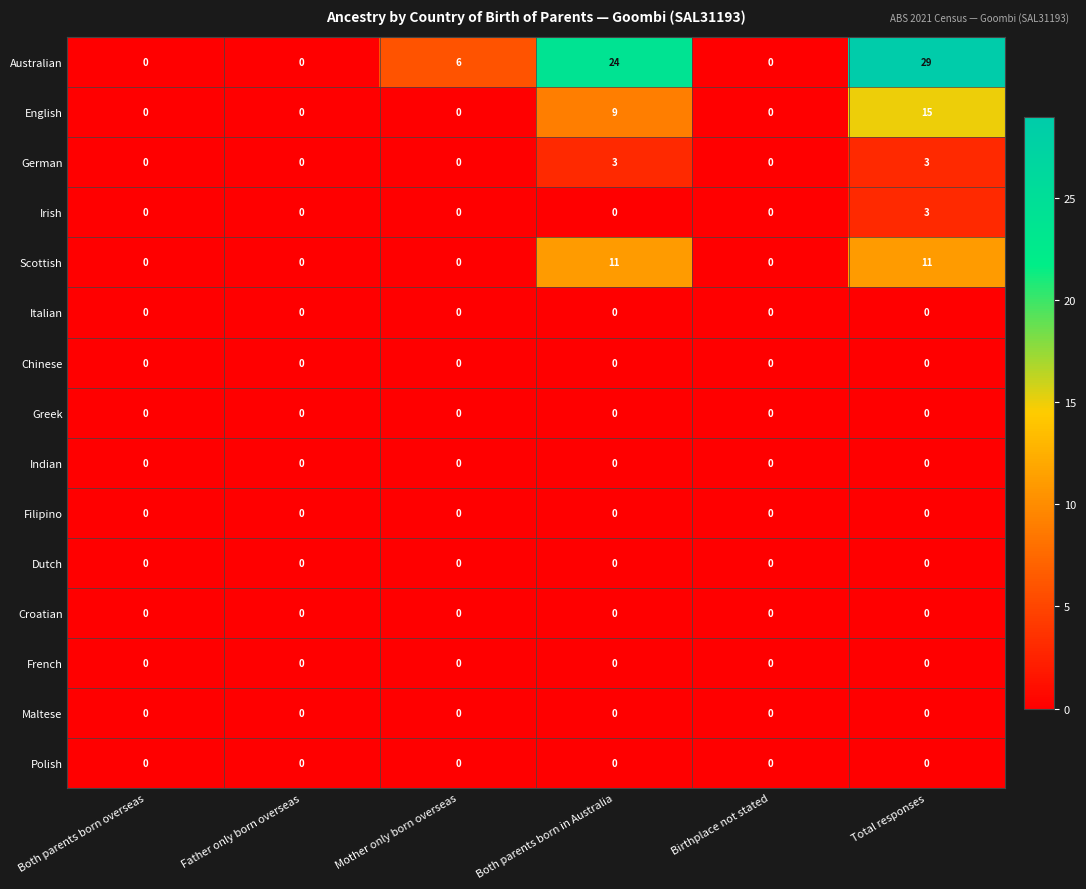

Which series changed the most between Father only born overseas and Total responses?

Australian